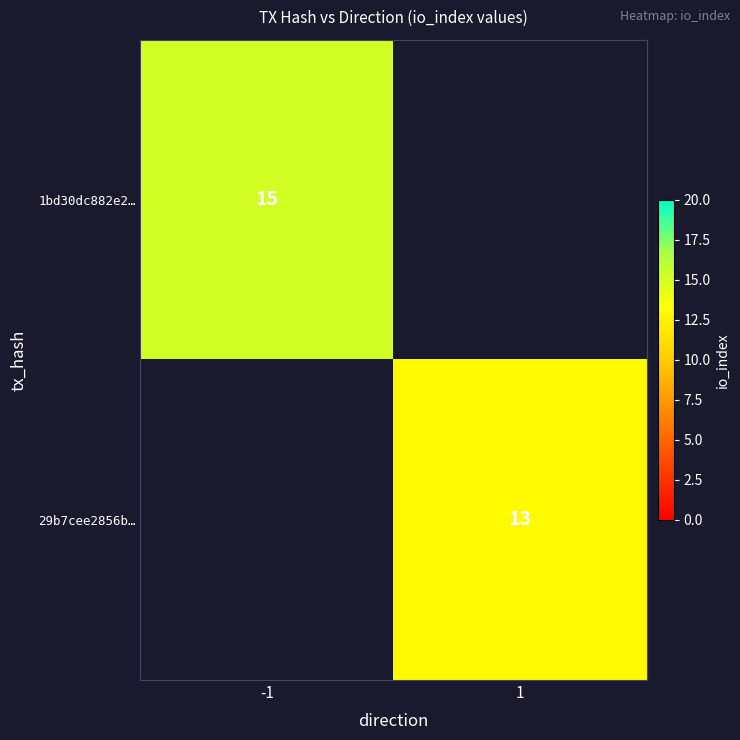

Is it true that 1bd30dc882e2… equals 15 at -1?

True